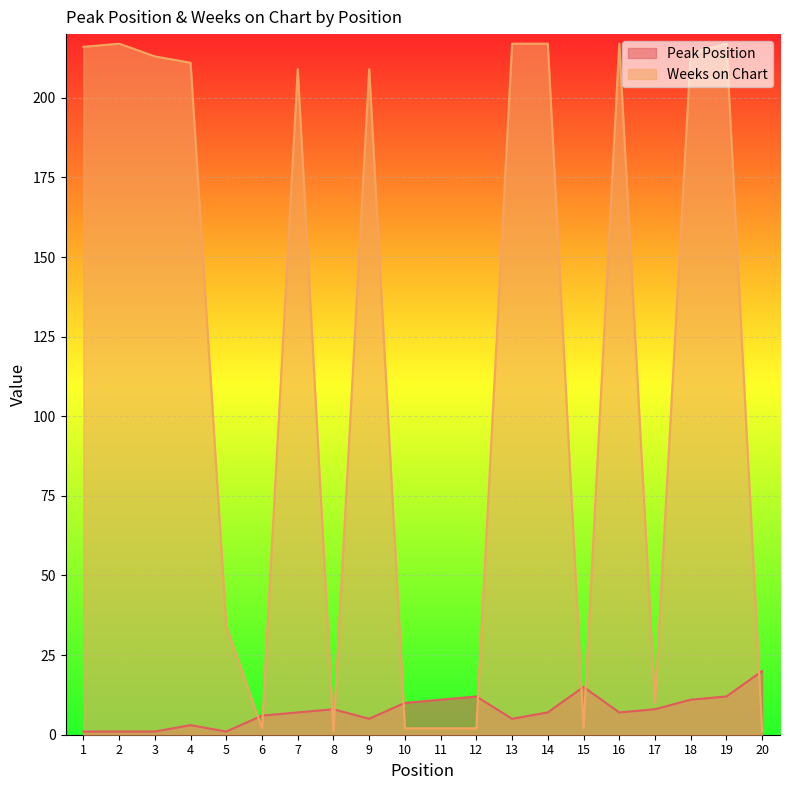

Reading left to right, transcribe all the data shown in this chart.

Peak Position: 1=1	2=1	3=1	4=3	5=1	6=6	7=7	8=8	9=5	10=10	11=11	12=12	13=5	14=7	15=15	16=7	17=8	18=11	19=12	20=20
Weeks on Chart: 1=216	2=217	3=213	4=211	5=34	6=2	7=209	8=1	9=209	10=2	11=2	12=2	13=217	14=217	15=2	16=217	17=10	18=214	19=217	20=1